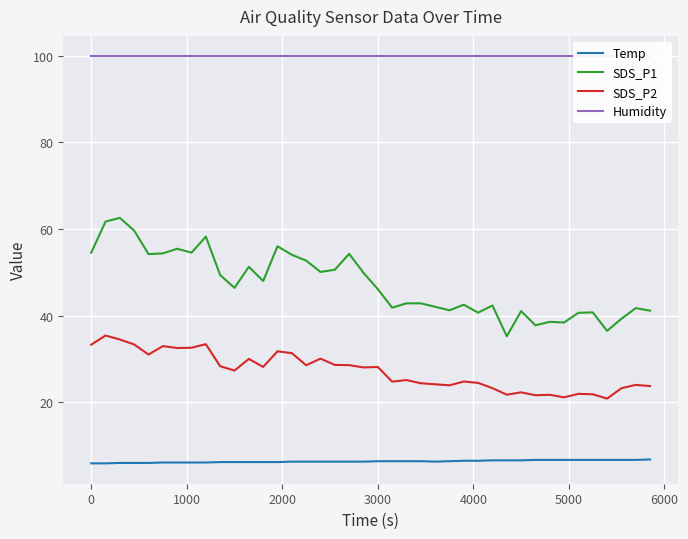

True or false: SDS_P2 and SDS_P1 cross at least once.

False